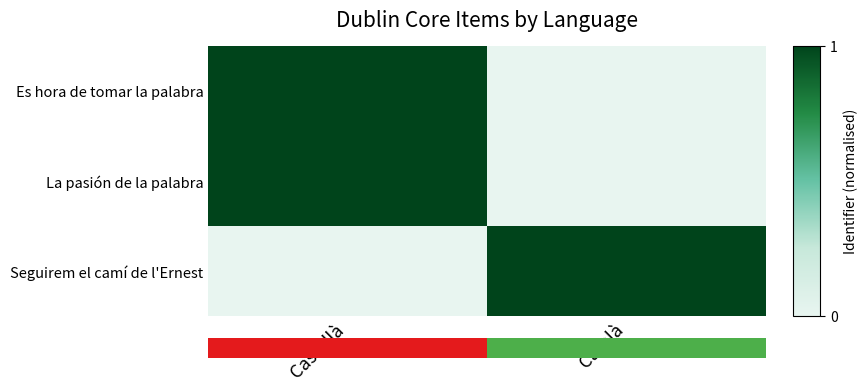

Reading right to left, what are all the values shown in this chart?

Es hora de tomar la palabra: Català=0.0	Castellà=1.0
La pasión de la palabra: Català=0.0	Castellà=1.0
Seguirem el camí de l'Ernest: Català=1.0	Castellà=0.0